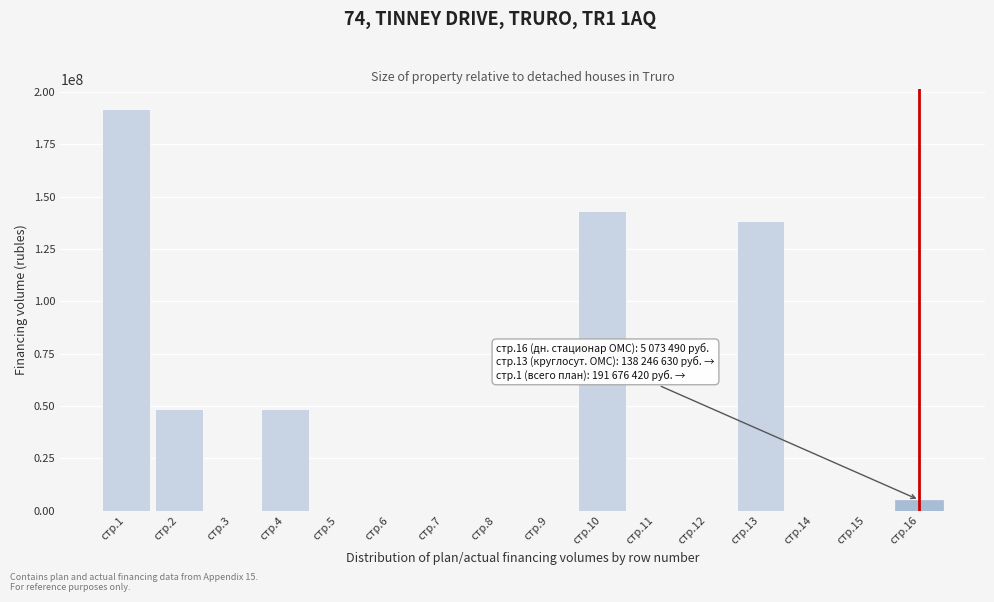

Reading left to right, list all the values displayed in this chart.

стр.1=191676420	стр.2=48356300	стр.3=0	стр.4=48356300	стр.5=0	стр.6=0	стр.7=0	стр.8=0	стр.9=0	стр.10=143320120	стр.11=0	стр.12=0	стр.13=138246630	стр.14=0	стр.15=0	стр.16=5073490